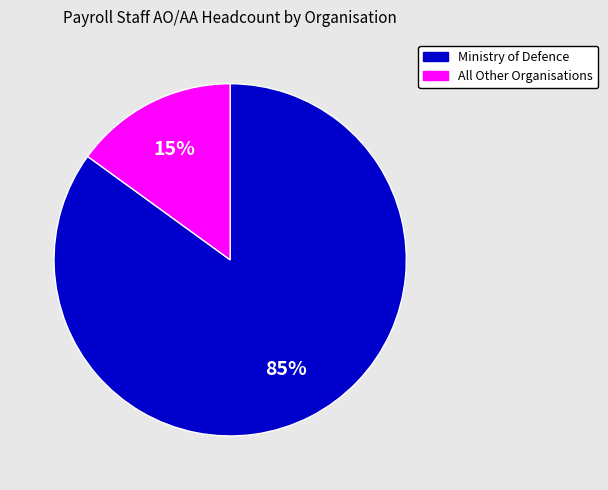

To the nearest percent, what is the average slice percentage?

50%